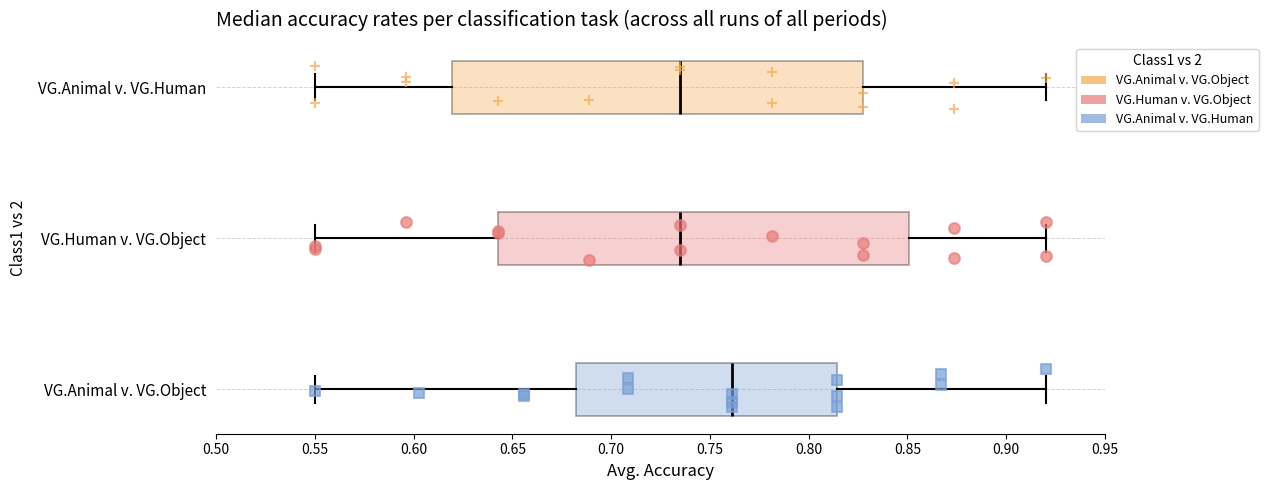

Where does the left whisker of the box for VG.Human v. VG.Object end on the x-axis? The values are not printed on the chart, so give them approximately, as read against the axis.

0.550